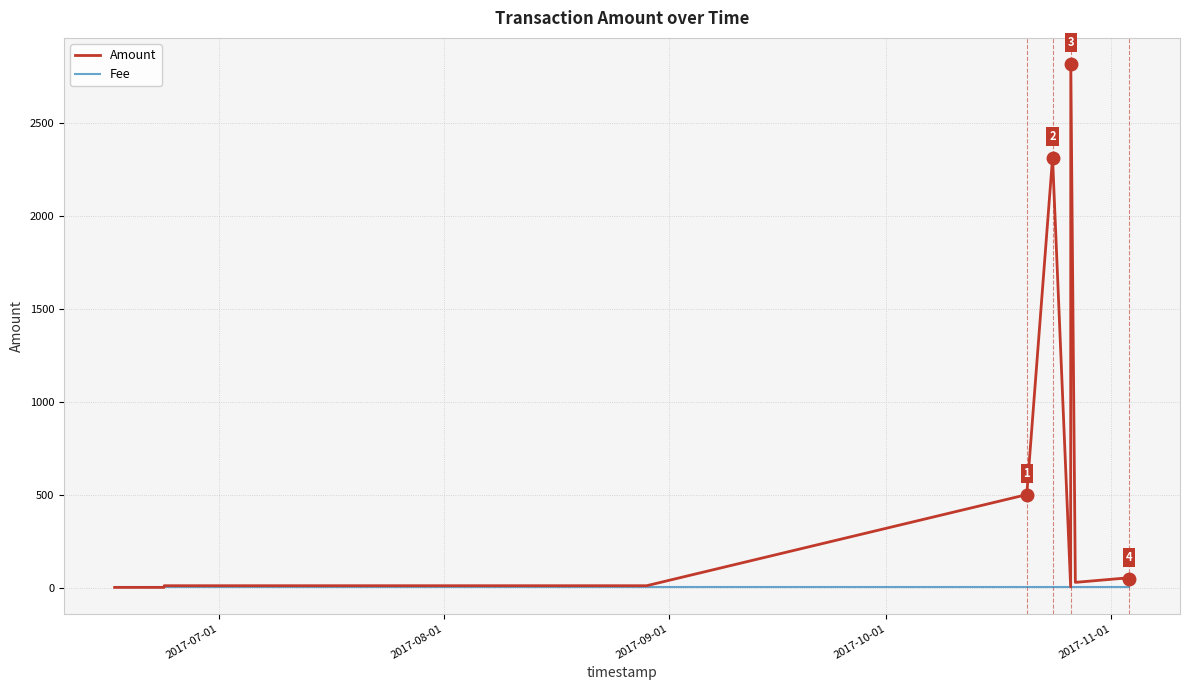

What is the greatest value displayed?

2815.3